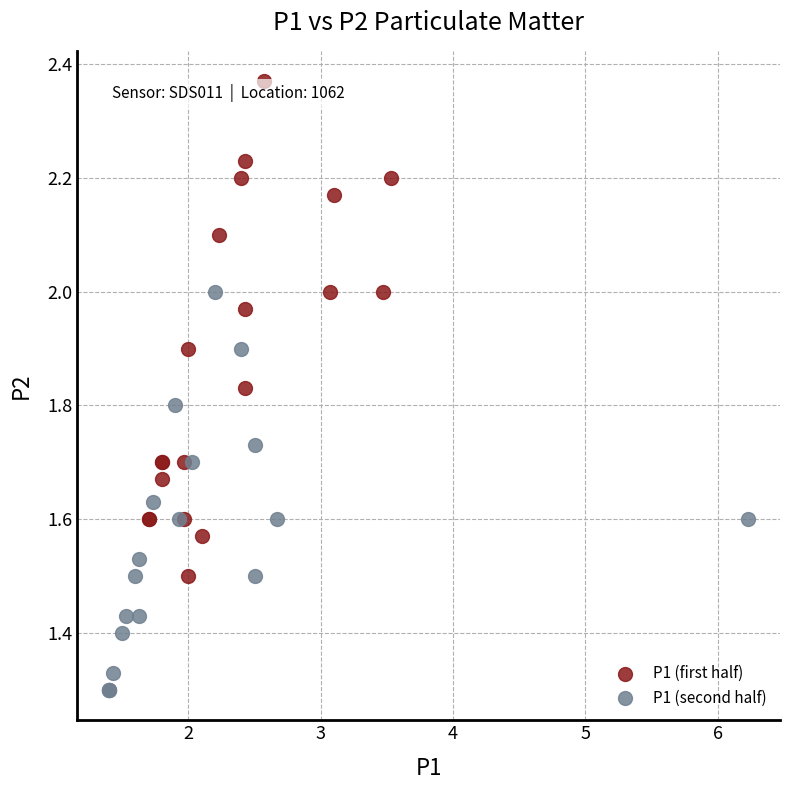

Which series reaches the minimum Y coordinate?

P1 (second half)